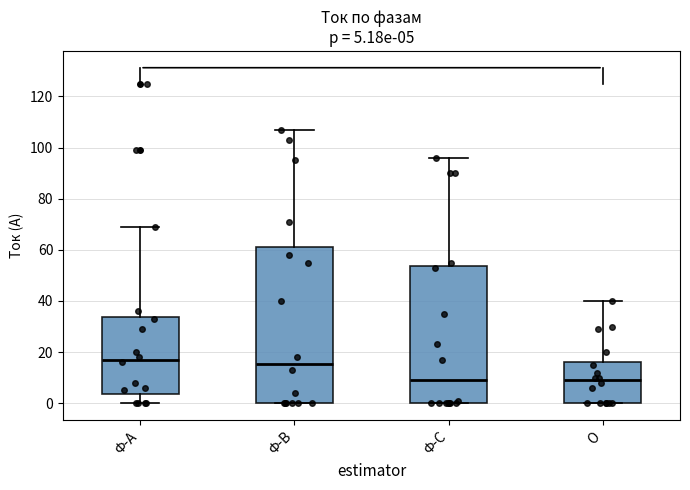

Comparing the boxes themselves (not the whiskers), which one is the tallest?

Ф-В